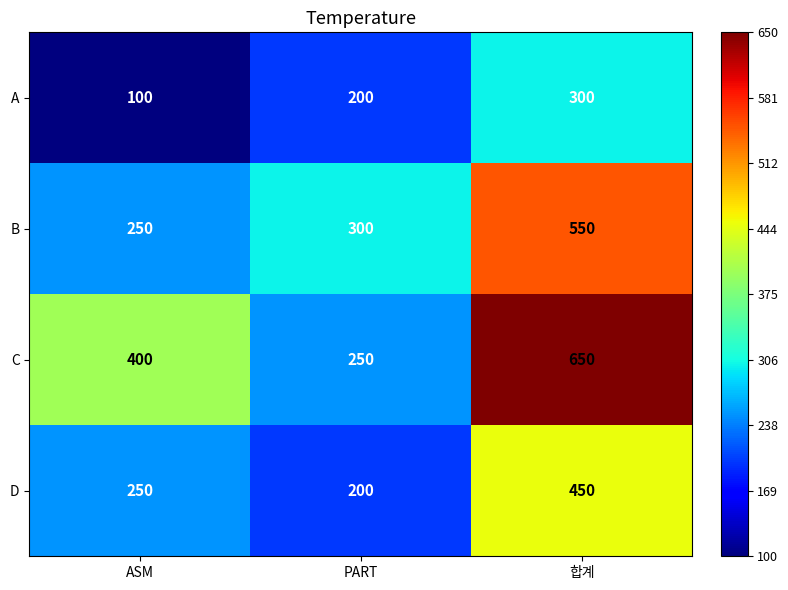

The value of A at ASM is 49. True or false?

False